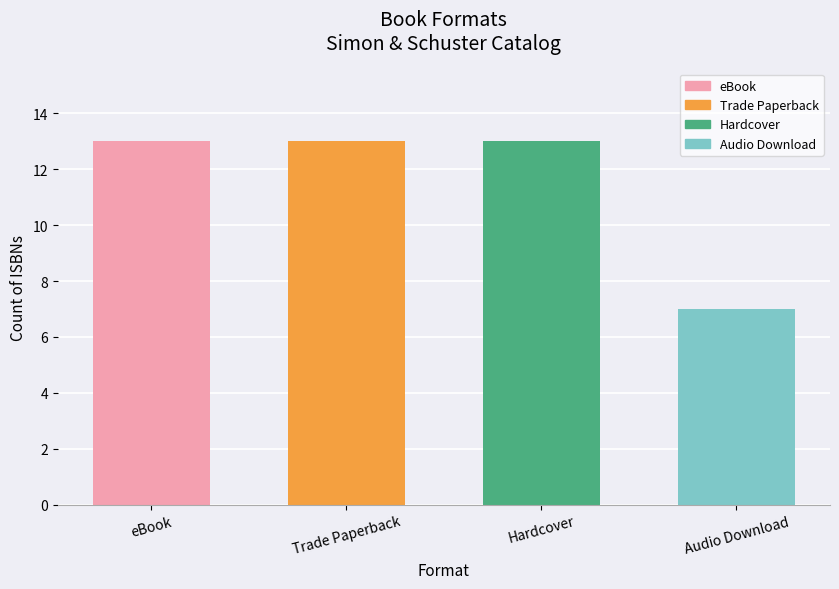

Reading left to right, extract all data points from this chart.

eBook=13	Trade Paperback=13	Hardcover=13	Audio Download=7